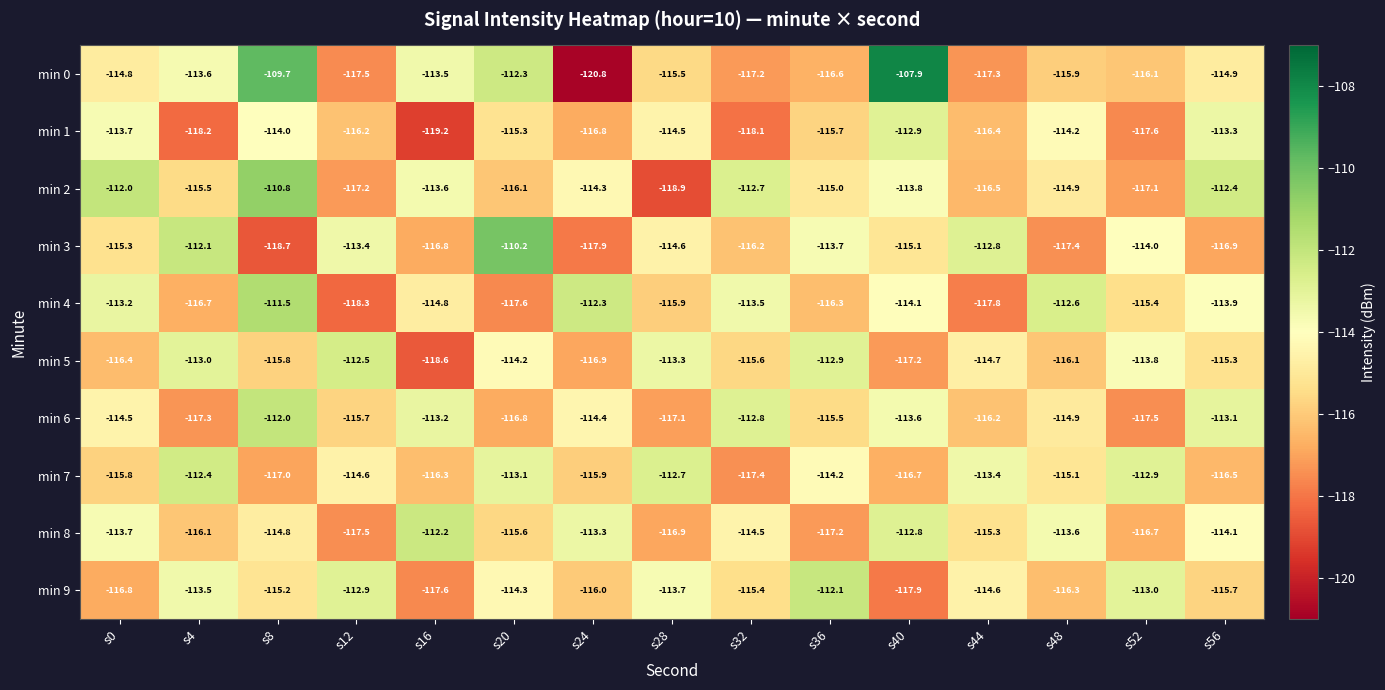

Which series has the largest total across all categories?

min 2